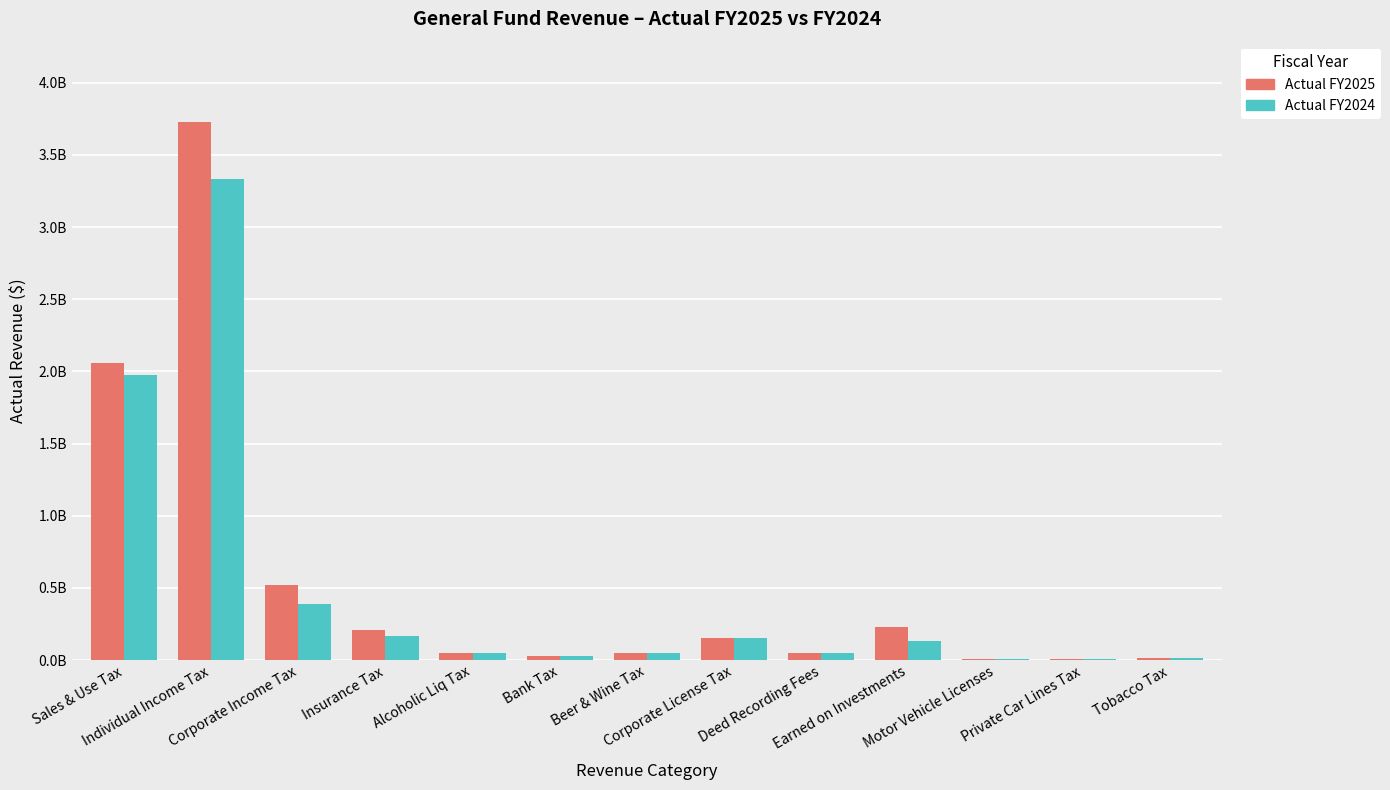

Rank the series at Deed Recording Fees from lowest to highest value.

Actual FY2024, Actual FY2025